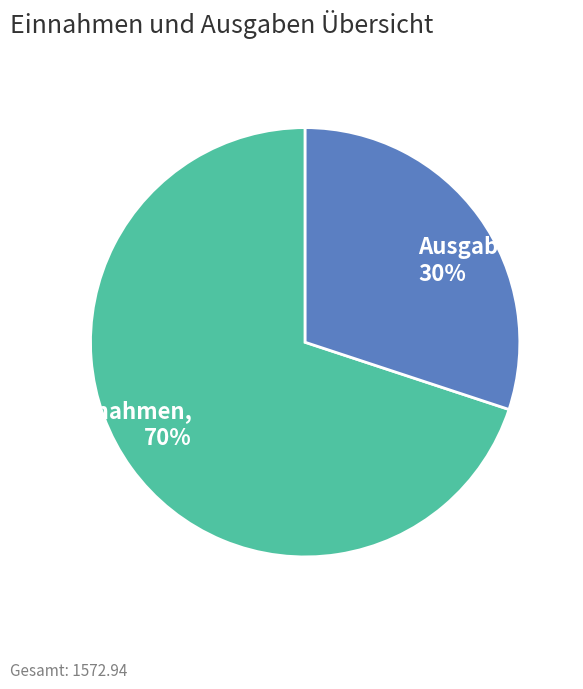

How many segments does this pie chart have?

2